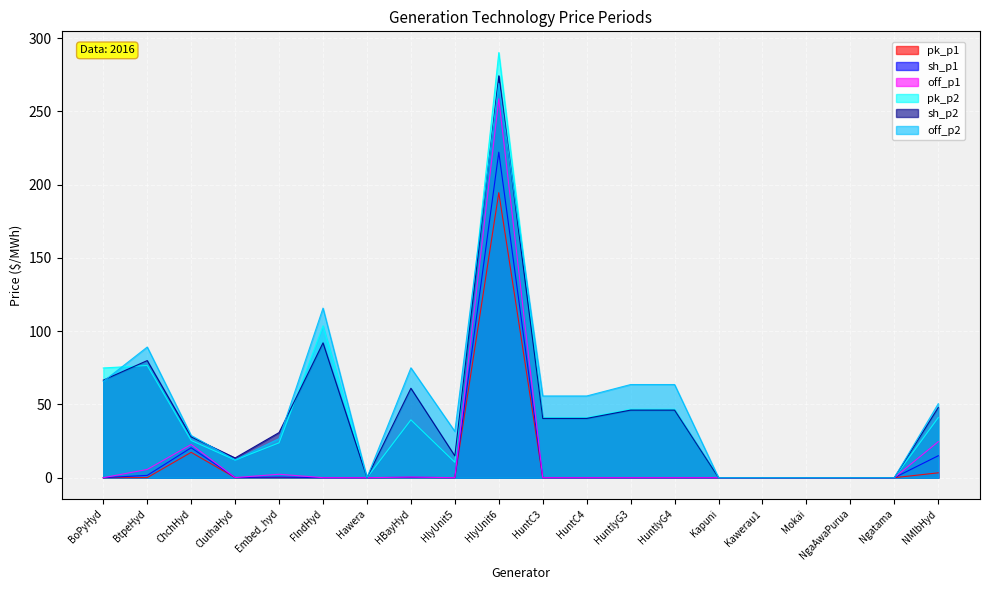

At how many categories does at least one series exceed 151?

1